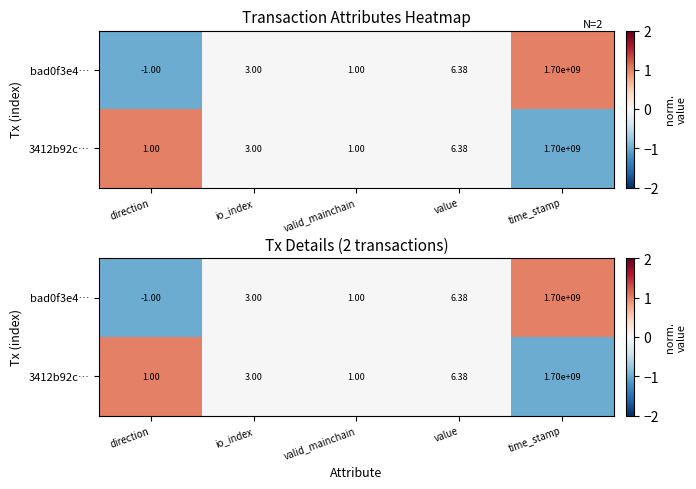

Which series has the largest range (max minus min)?

bad0f3e4…